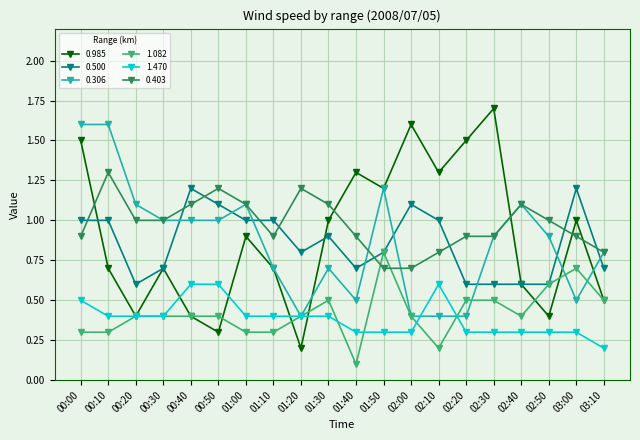

The 0.500 series shows 0.9 at 01:30. True or false?

True